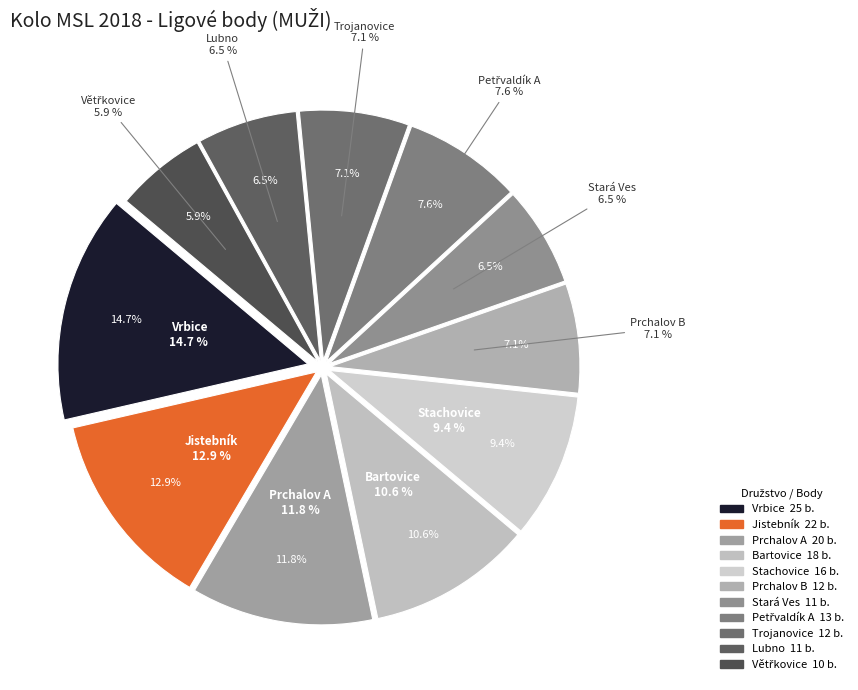

What is the largest slice in the pie chart?

Vrbice